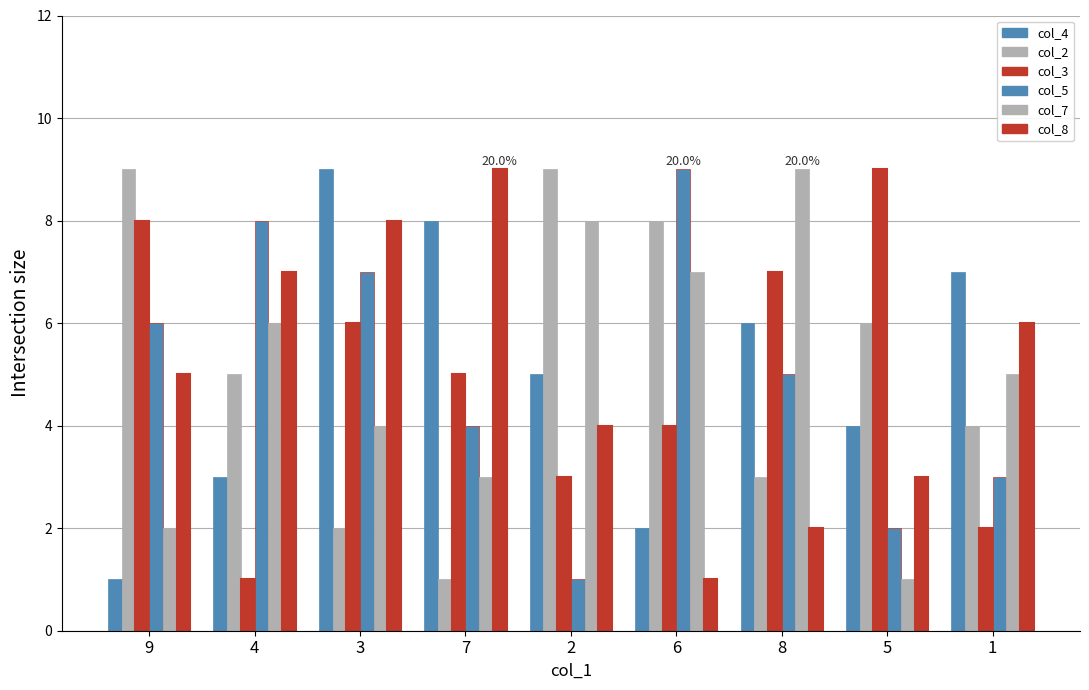

How many values in the col_3 series are below 5?

4